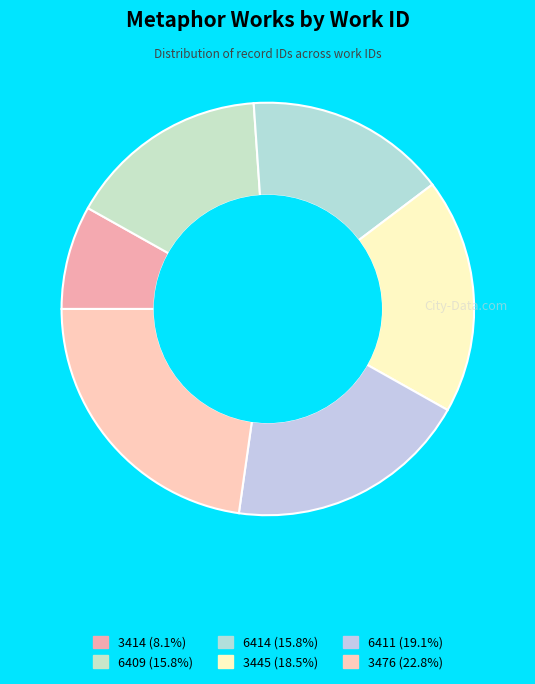

How many segments does this pie chart have?

6